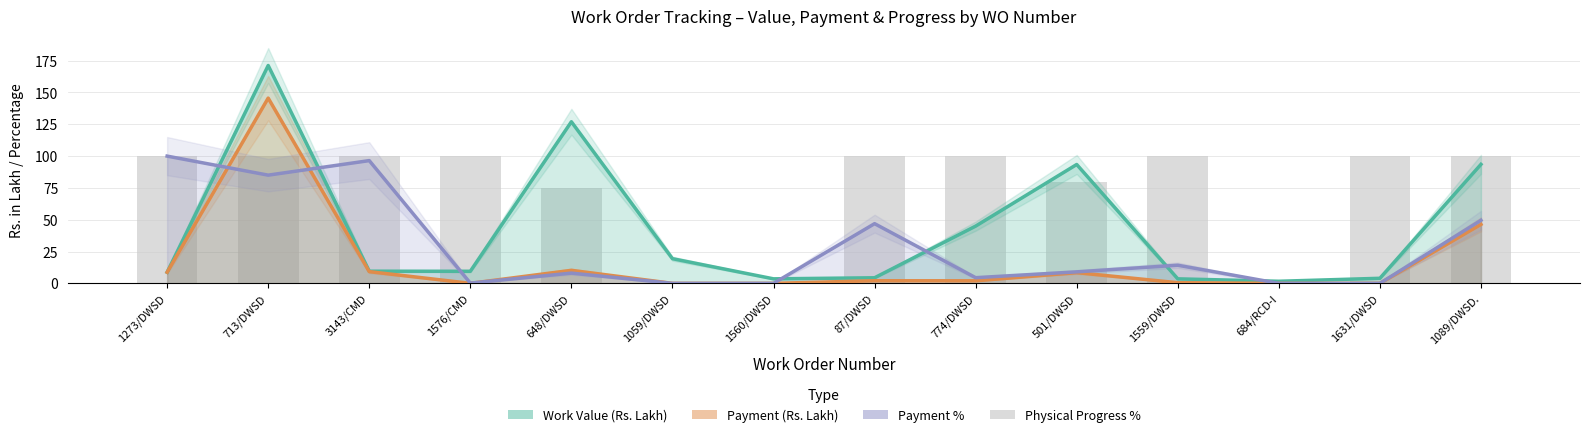

Which series has the largest total across all categories?

Physical Progress %